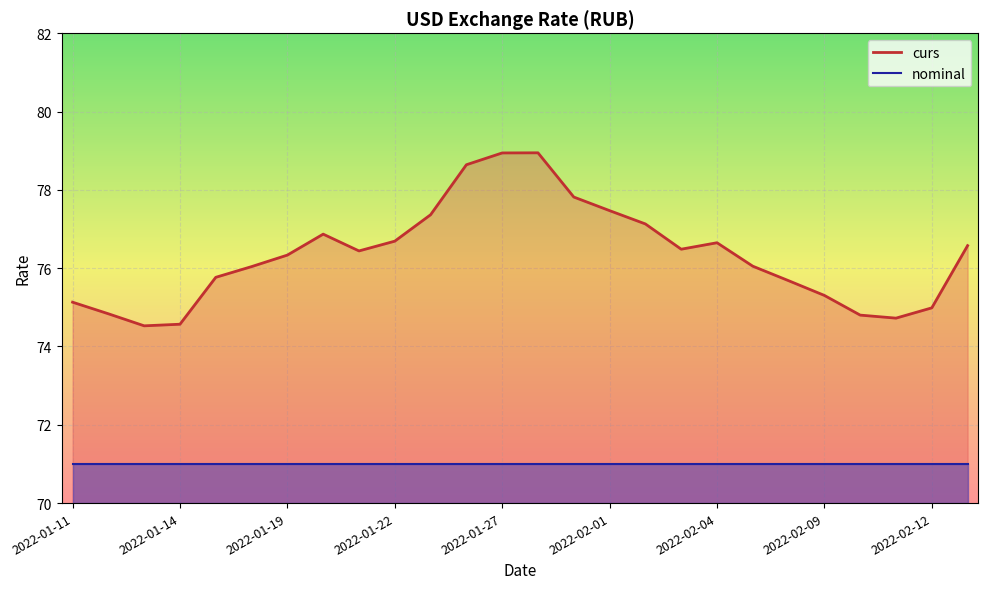

How many lines are shown in the chart?

2